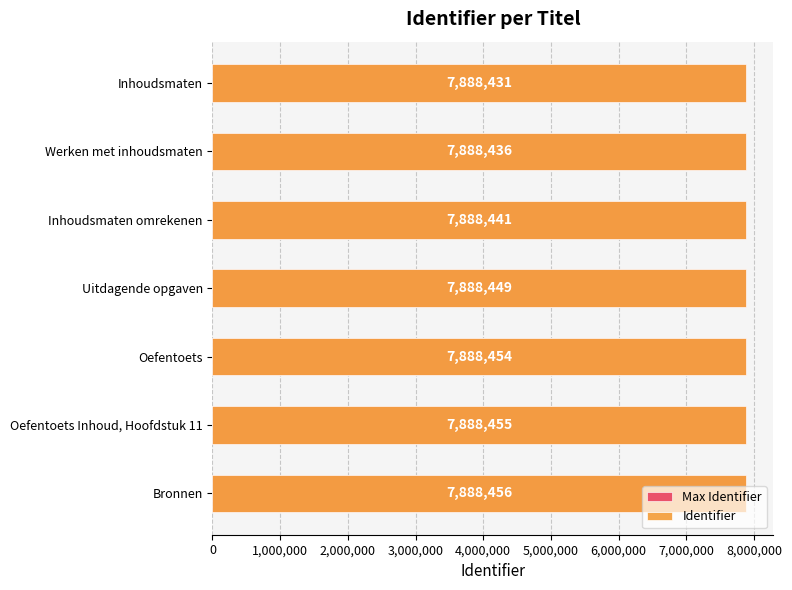

Which series has the largest total across all categories?

Identifier